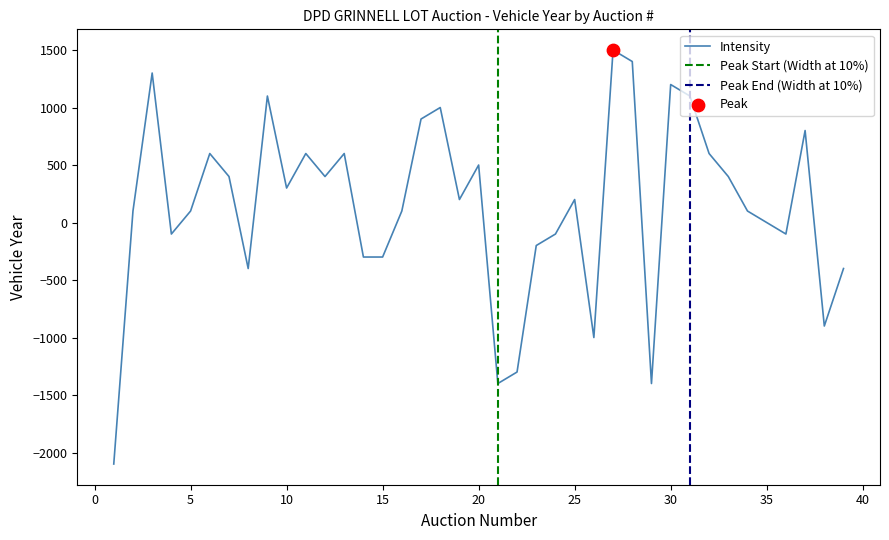

What is the ratio of the value at 31 to the value at 5?

11.0